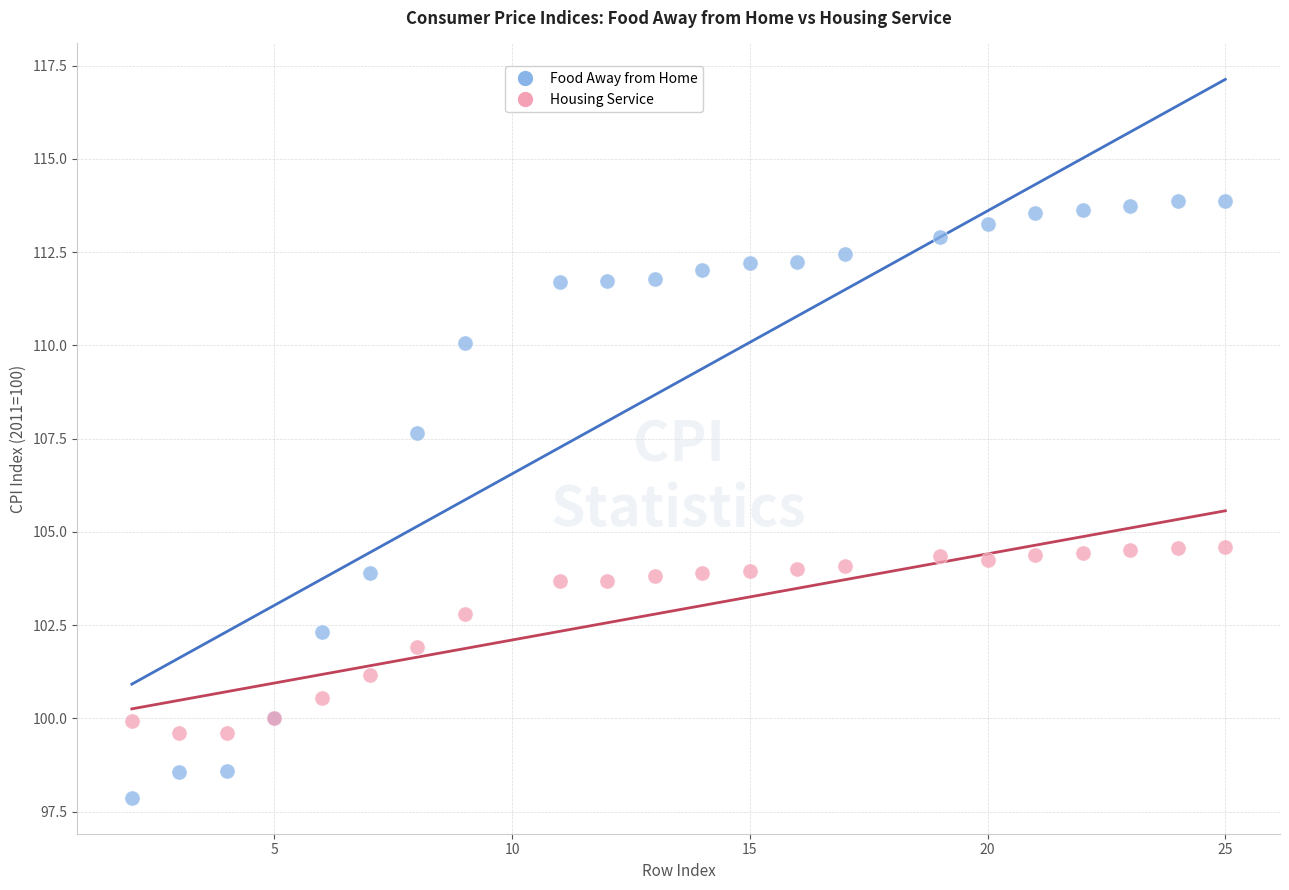

Which series reaches the maximum Y coordinate?

Food Away from Home